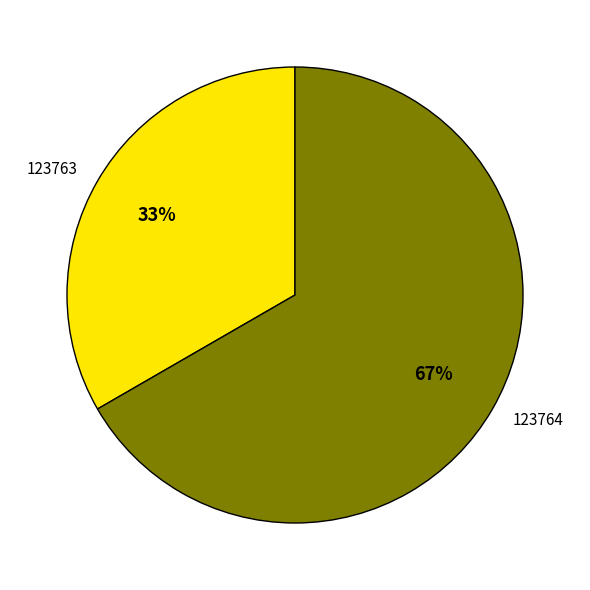

Is there any slice that represents more than half of the pie?

Yes